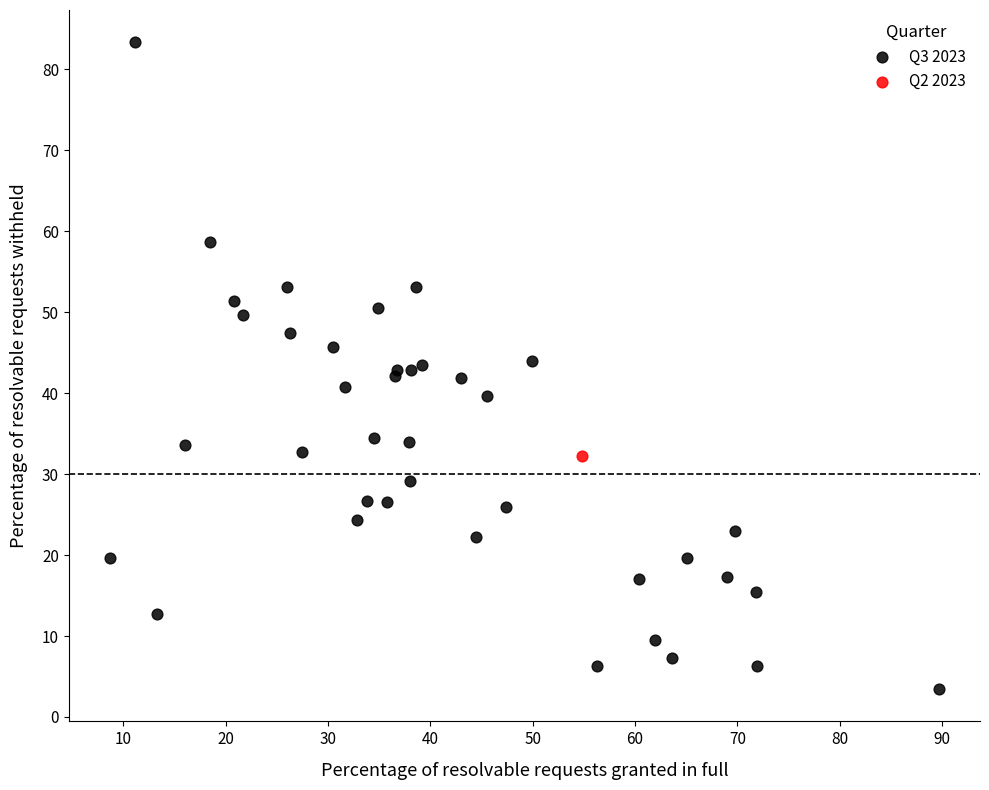

What are all the series names shown in the legend?

Q3 2023, Q2 2023